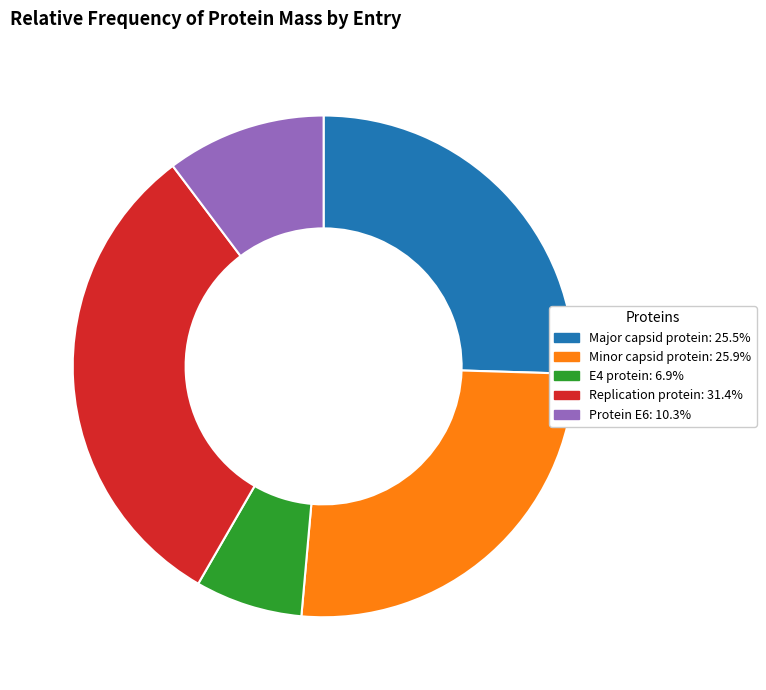

What is the ratio of the value at Minor capsid protein to the value at Protein E6?

2.5